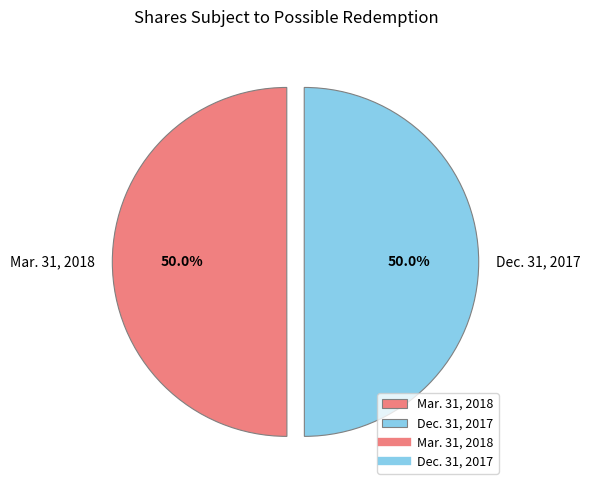

True or false: Dec. 31, 2017 accounts for 50% of the total.

True